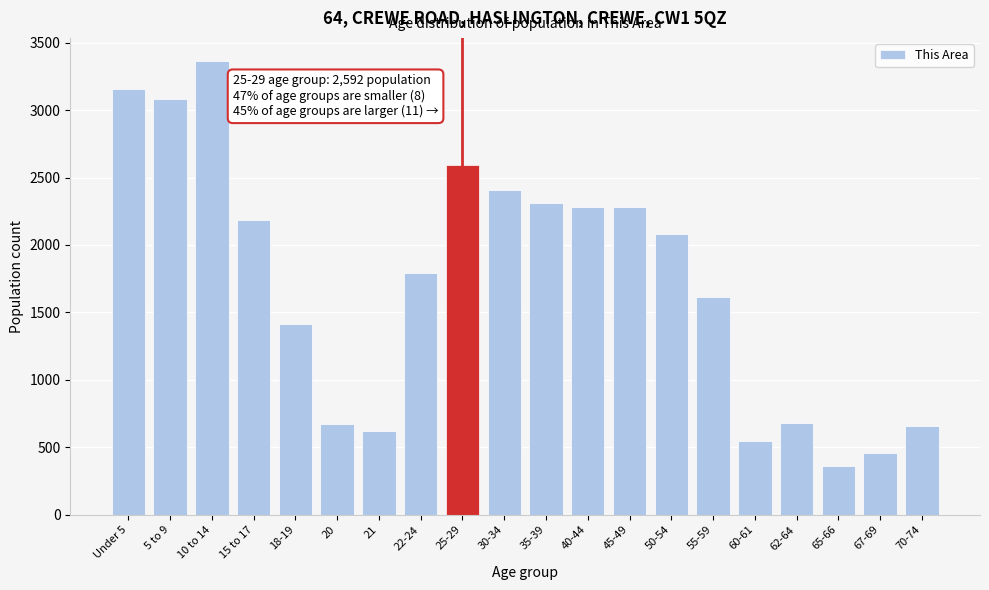

What is the label of the 19th bar from the right?

5 to 9